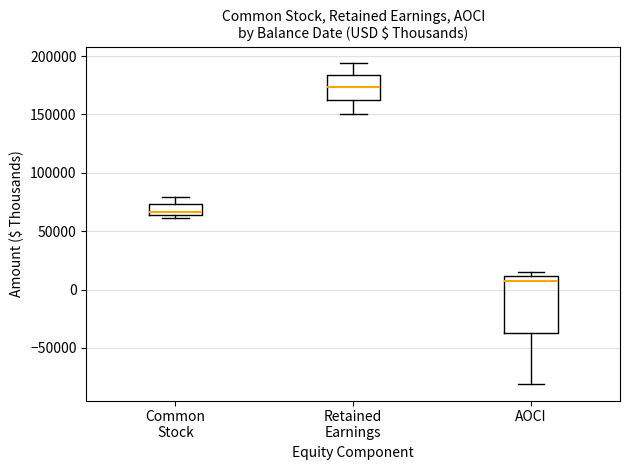

Which box is the tallest, from its lower edge to its upper edge?

AOCI